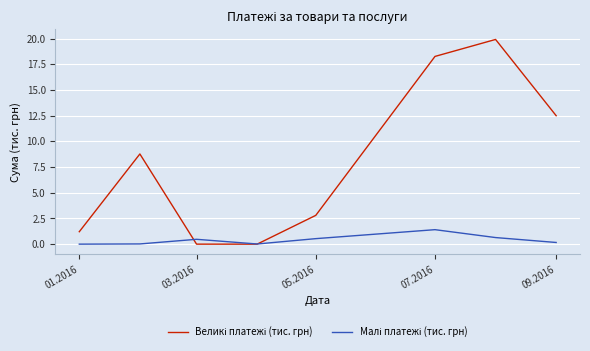

What is the greatest value displayed?

19.9